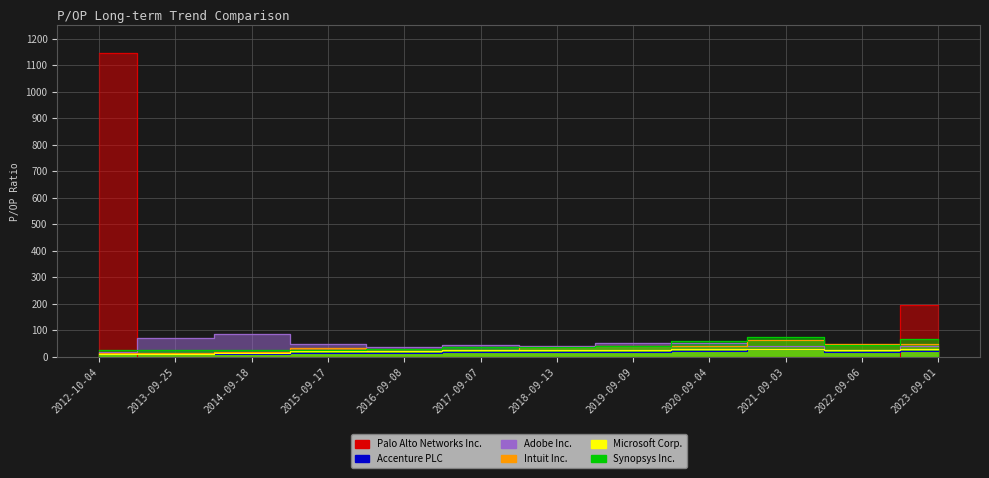

Rank the series at 2019-09-09 from highest to lowest value.

Adobe Inc., Synopsys Inc., Intuit Inc., Microsoft Corp., Accenture PLC, Palo Alto Networks Inc.